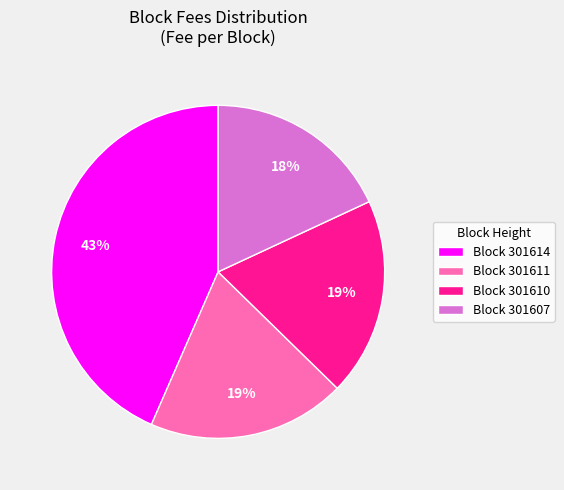

To the nearest percent, what percentage of the pie is Block 301607?

18%